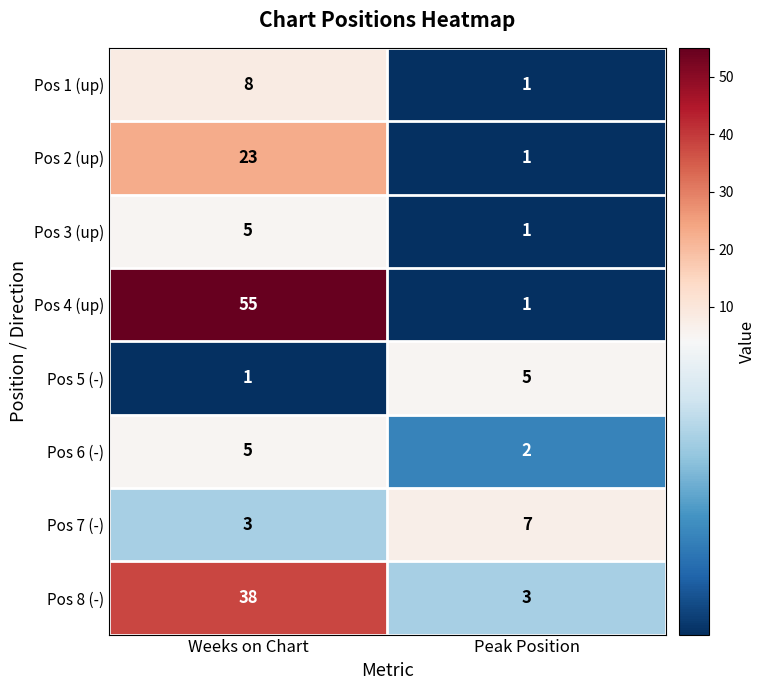

At which label is Pos 6 (-) closest to 3?

Peak Position